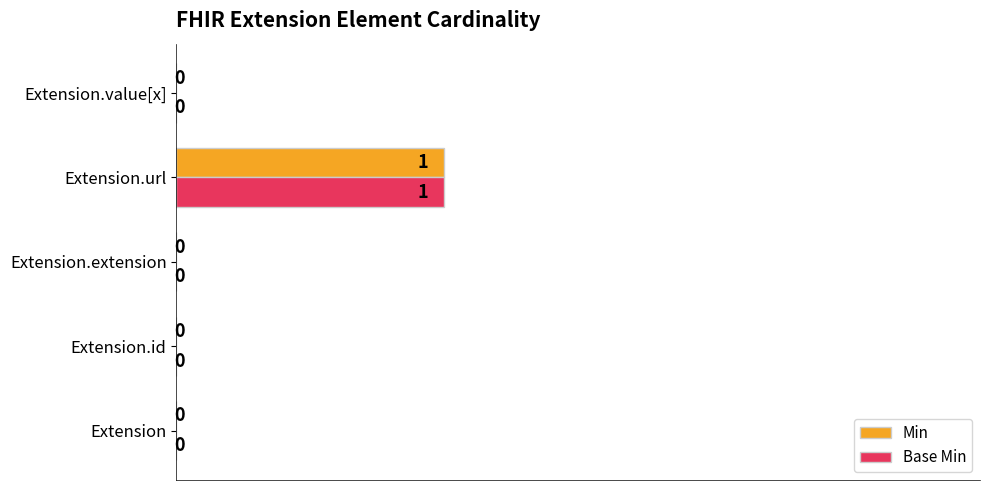

The Min series shows 0.0 at Extension.extension. True or false?

True